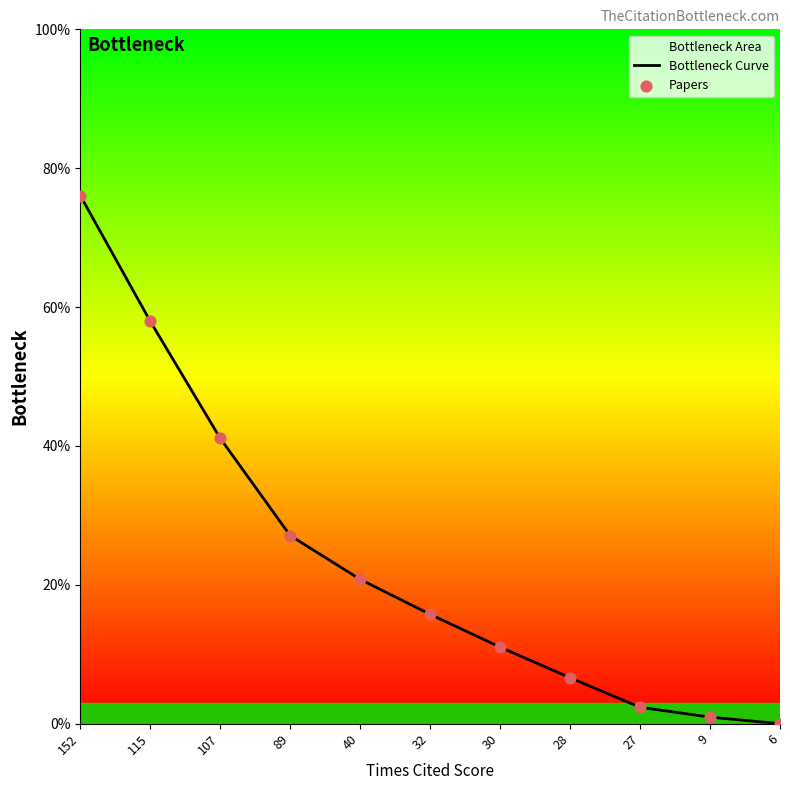

What is the total value across all series at 32?

31.5